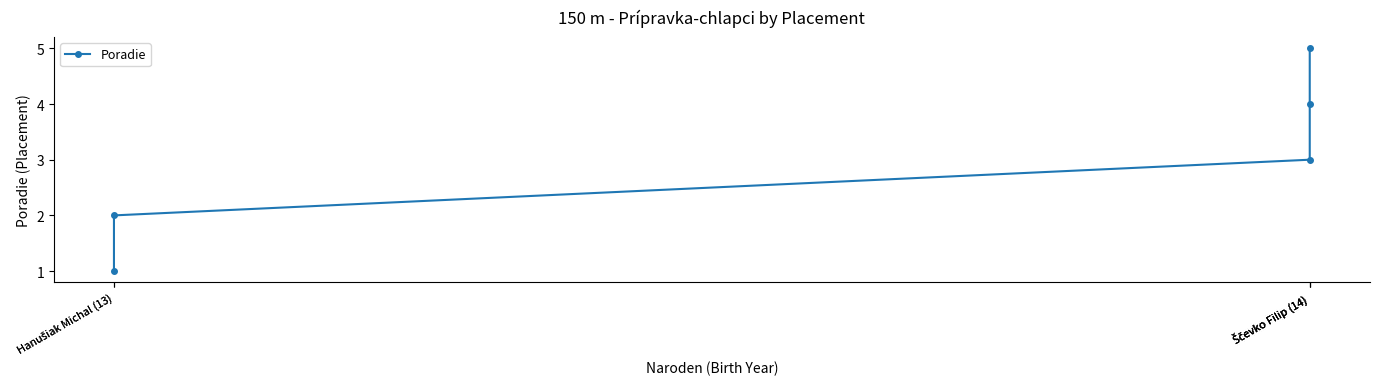

What is the value of the 3rd point from the left?

3